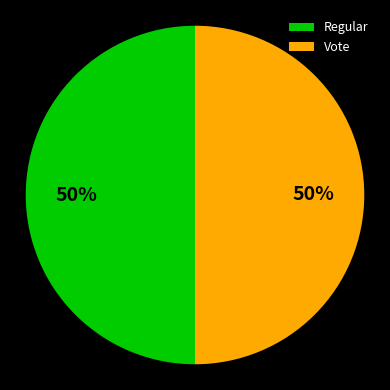

What is the ratio of the value at Regular to the value at Vote?

1.0